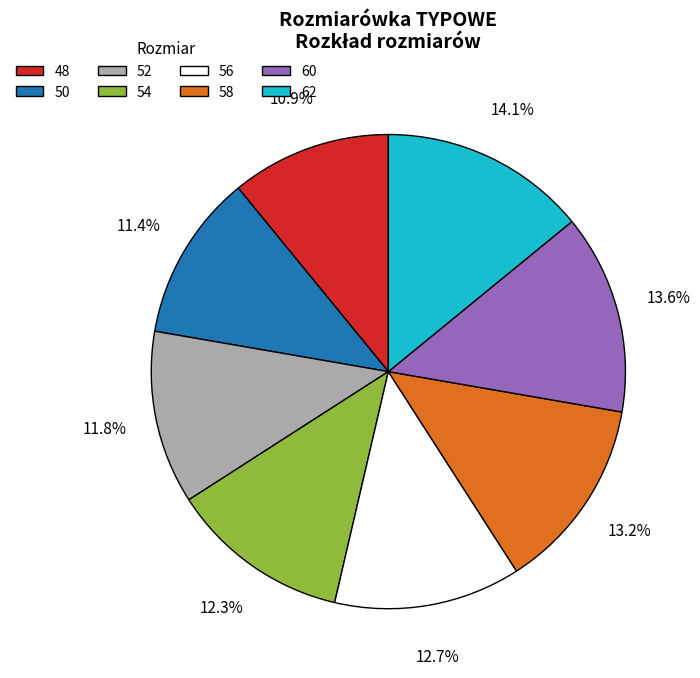

To the nearest percent, what is the average slice percentage?

12%